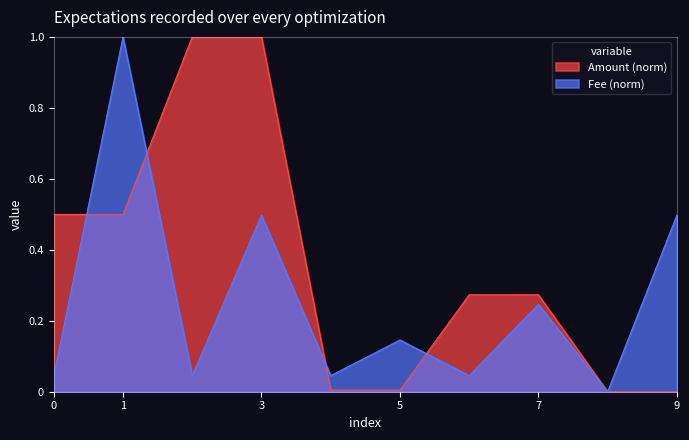

True or false: Amount and Fee intersect in this chart.

True